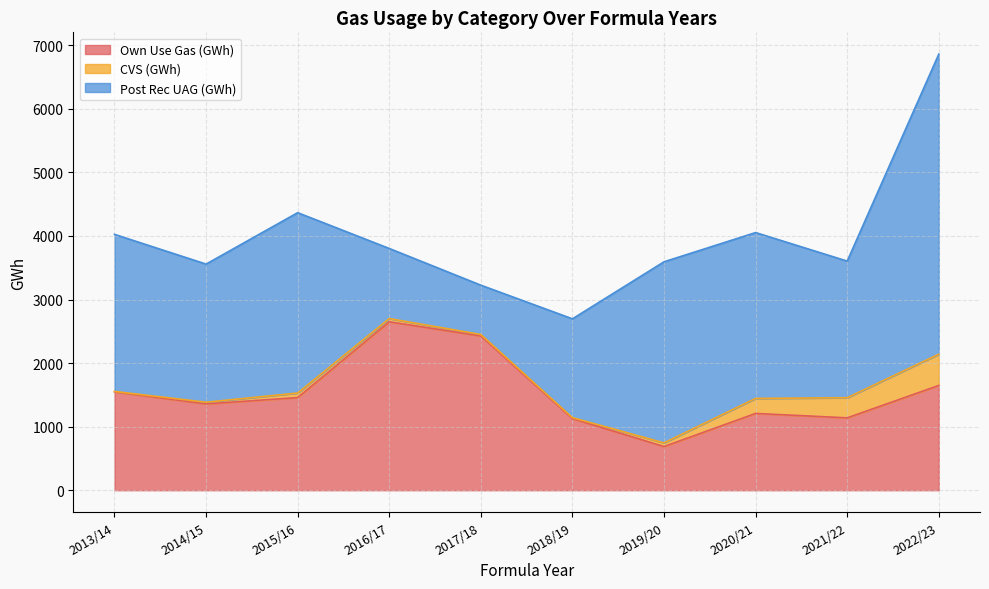

Which has a higher value, 2017/18 or 2016/17?

2016/17